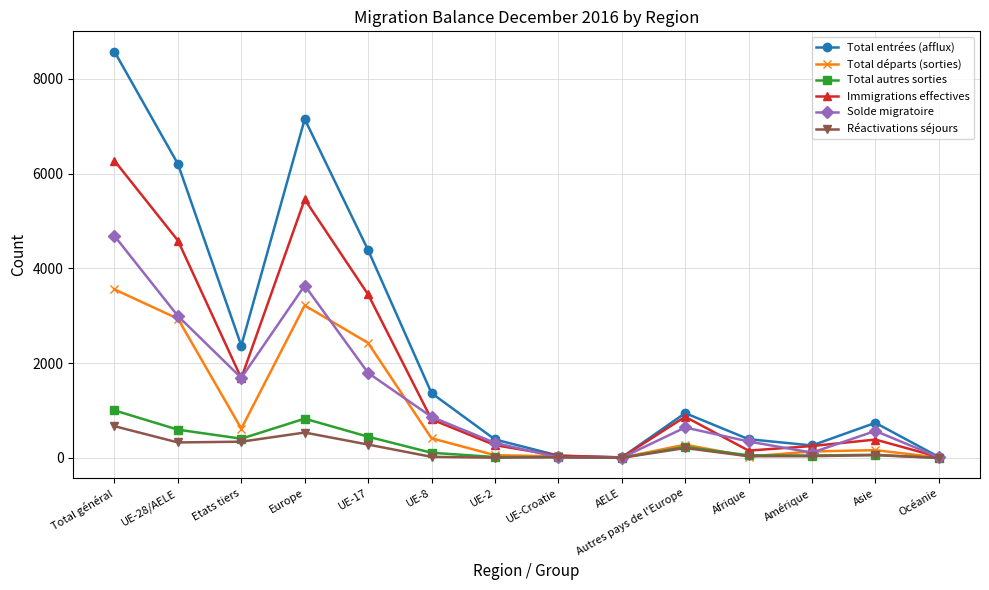

Which series has the widest spread of values?

Total entrées (afflux)